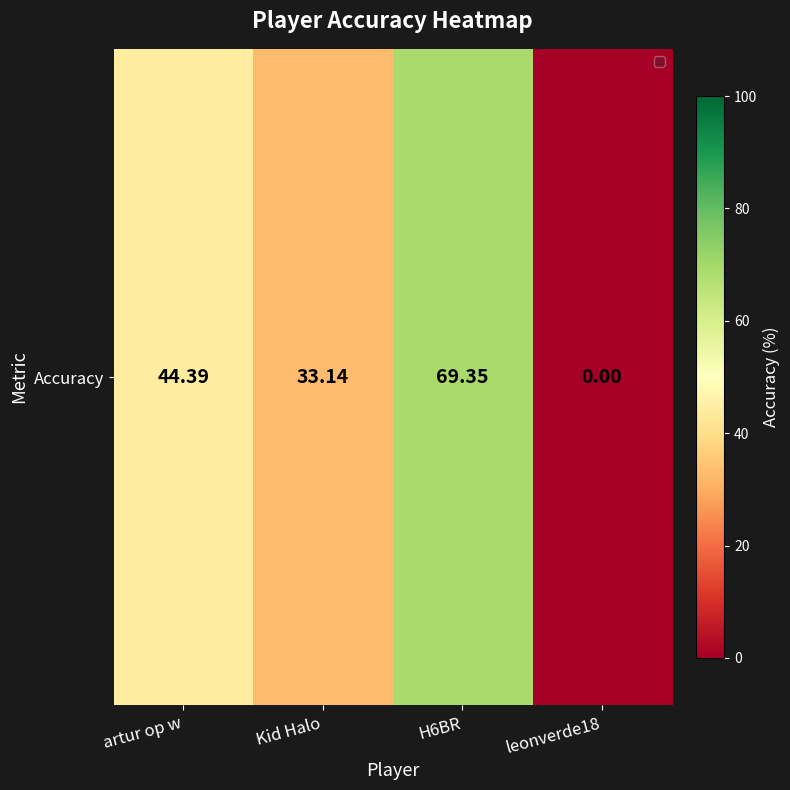

How many values are below 44?

2